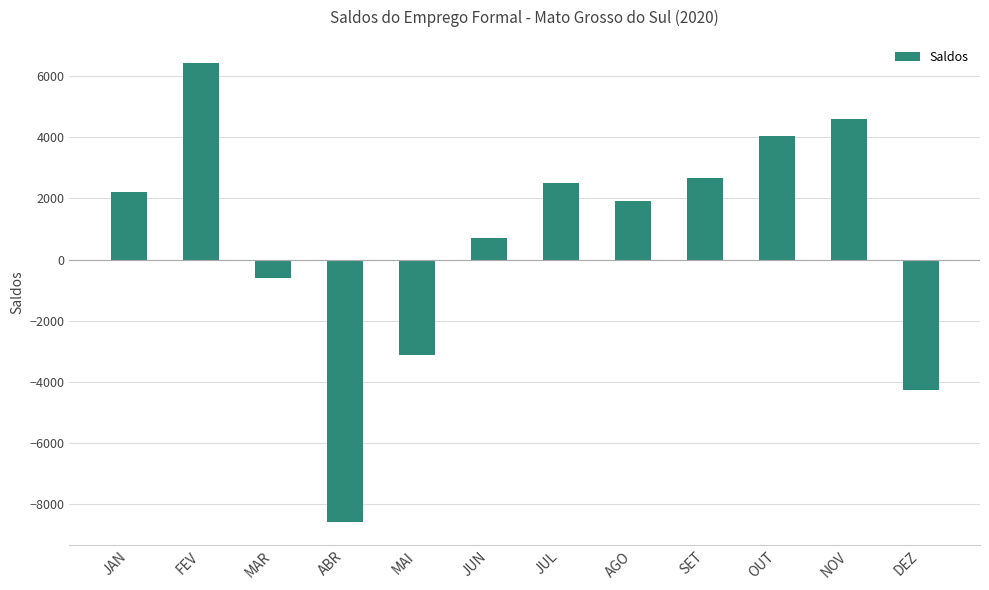

What is the value of the 6th bar from the left?

692